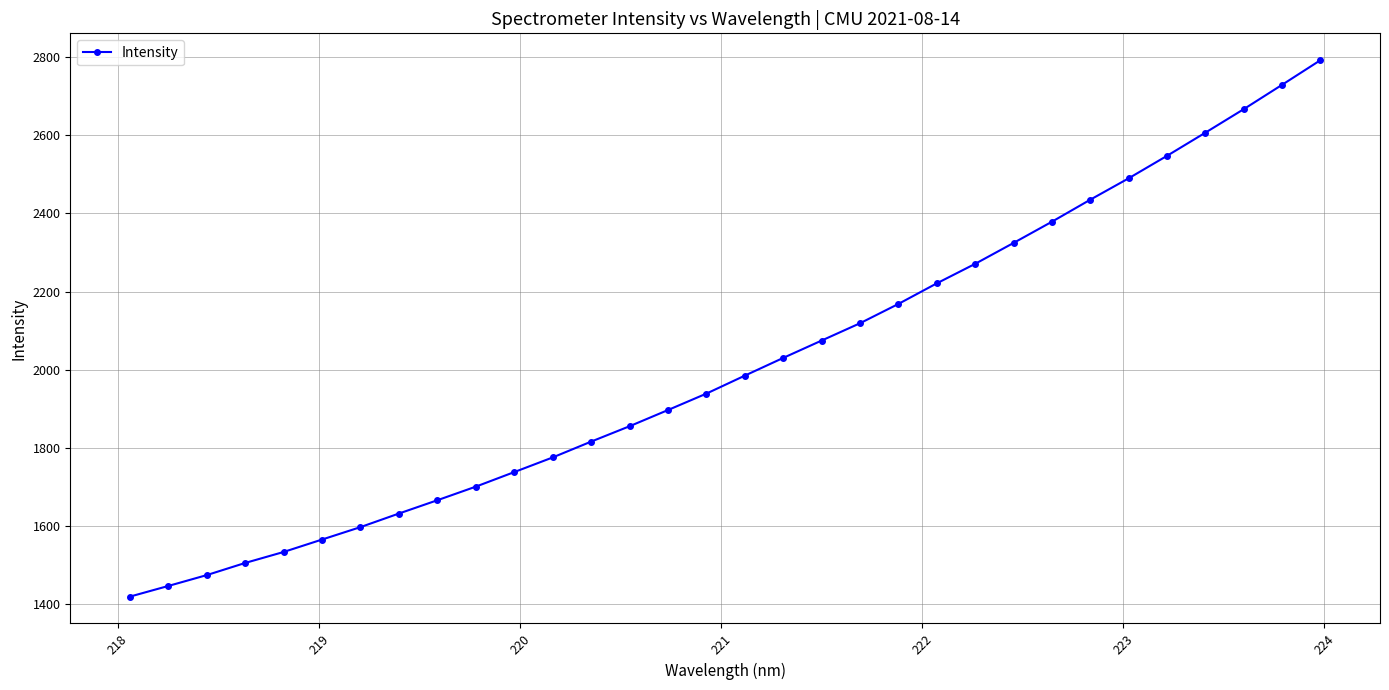

What is the minimum value shown in the chart?

1420.1